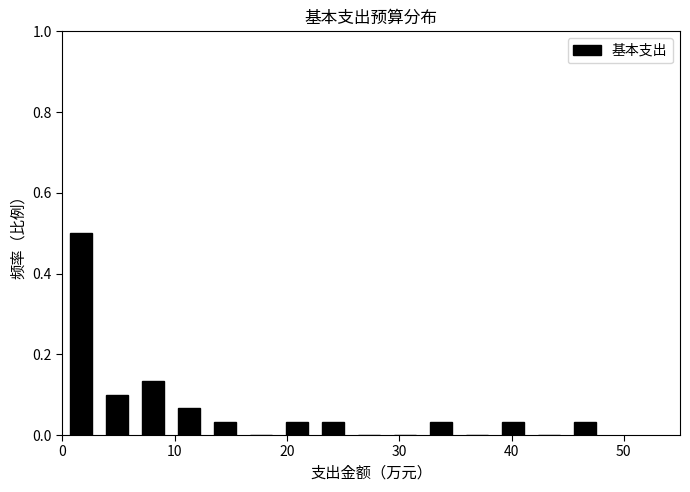

Read against the x-axis, roughly where is the centre of the tallest bar?

2